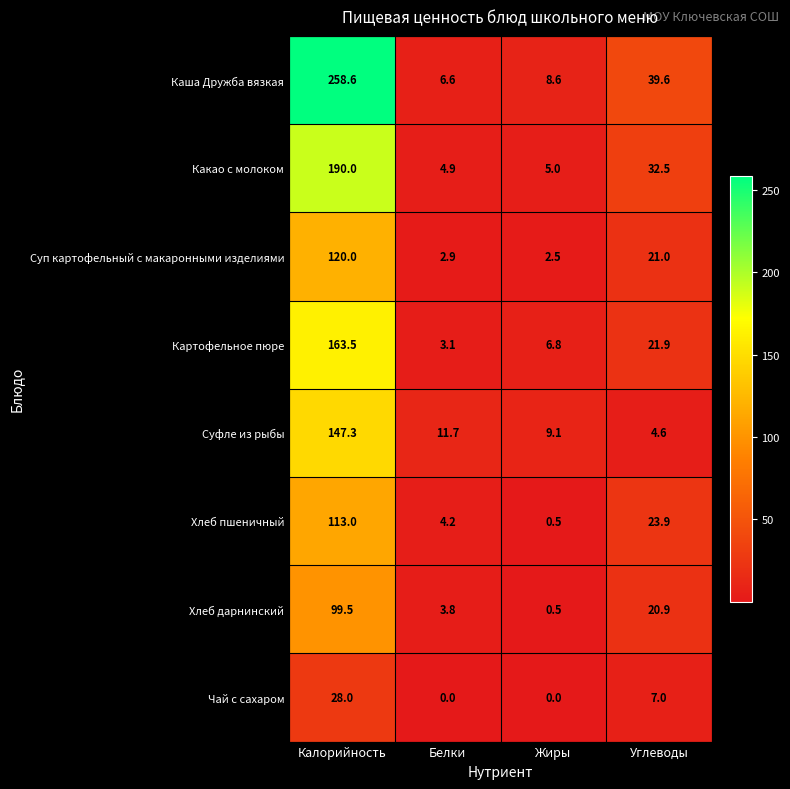

Is it true that Хлеб дарнинский equals 99.5 at Калорийность?

True